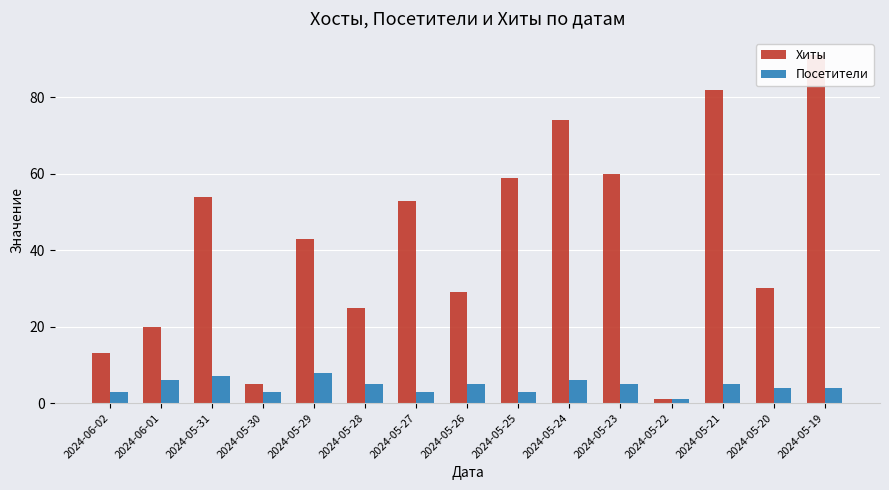

Reading left to right, list all the values displayed in this chart.

Хиты: 13	20	54	5	43	25	53	29	59	74	60	1	82	30	91
Посетители: 3	6	7	3	8	5	3	5	3	6	5	1	5	4	4